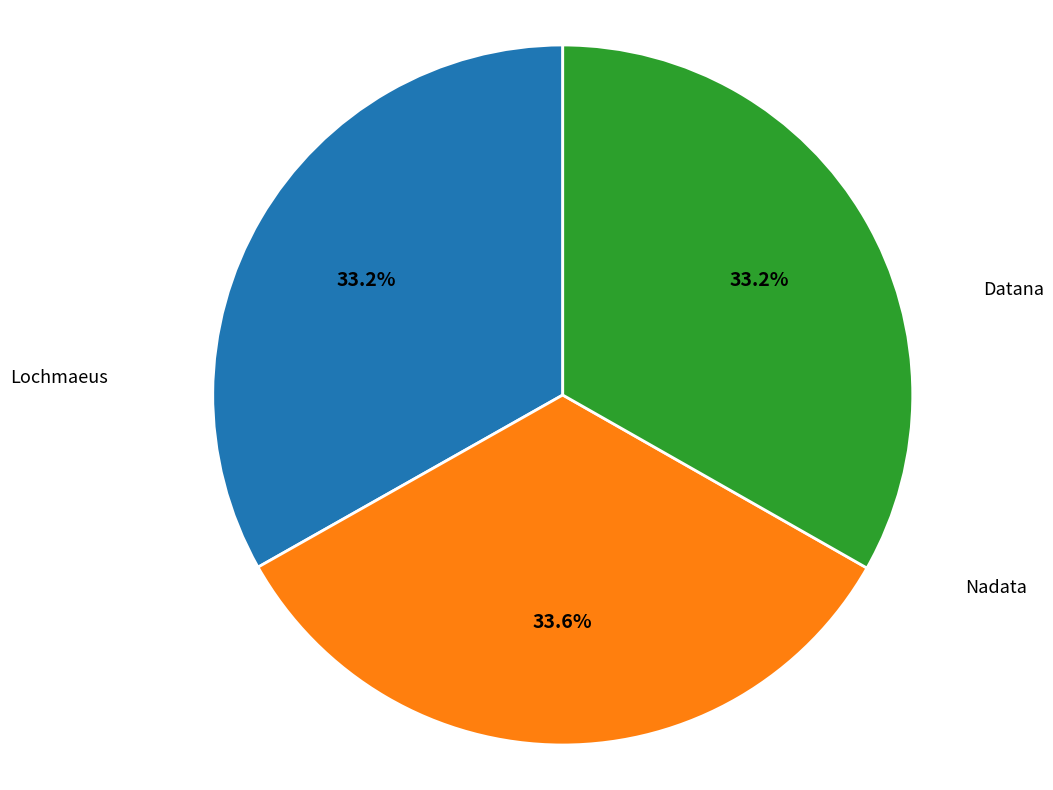

Is there a majority slice in this chart?

No